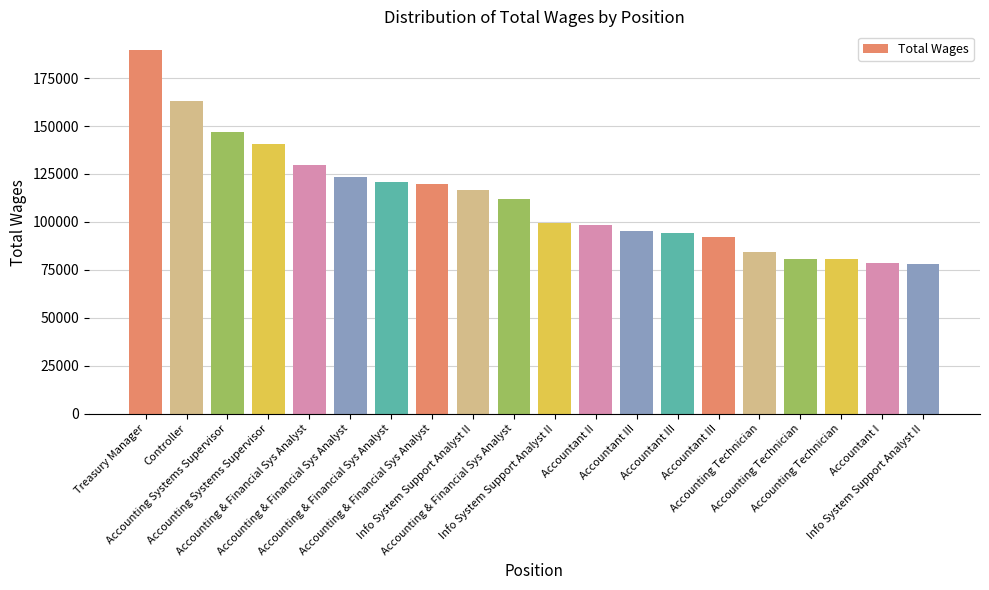

What is the average value?

112199